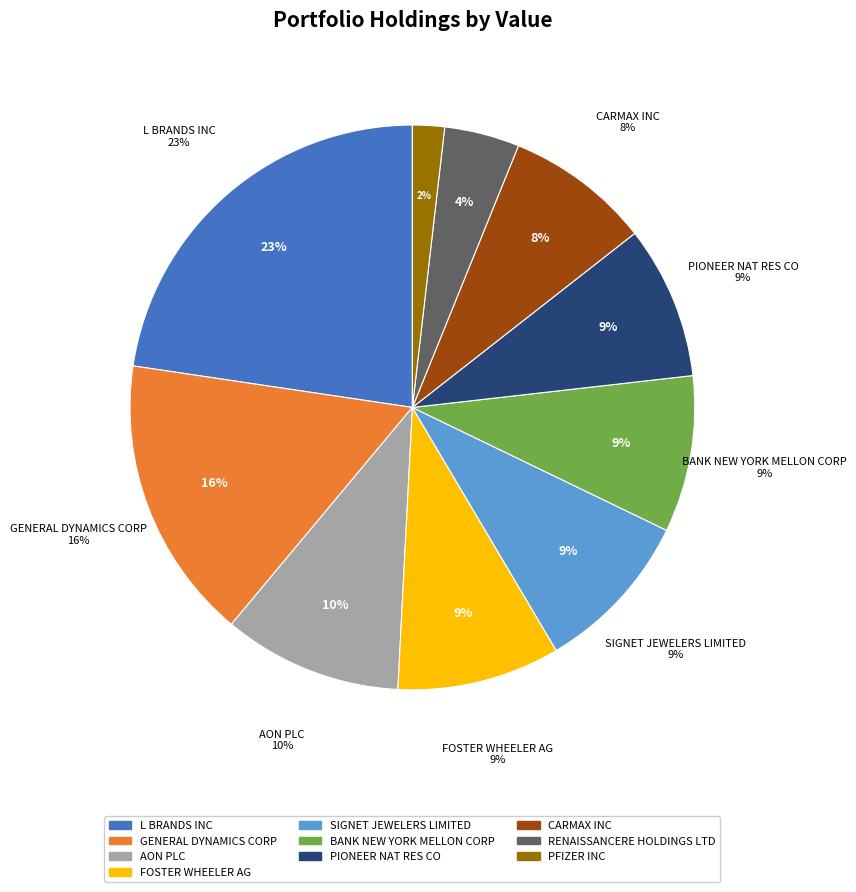

To the nearest percent, what is the combined percentage of BANK NEW YORK MELLON CORP and FOSTER WHEELER AG?

18%